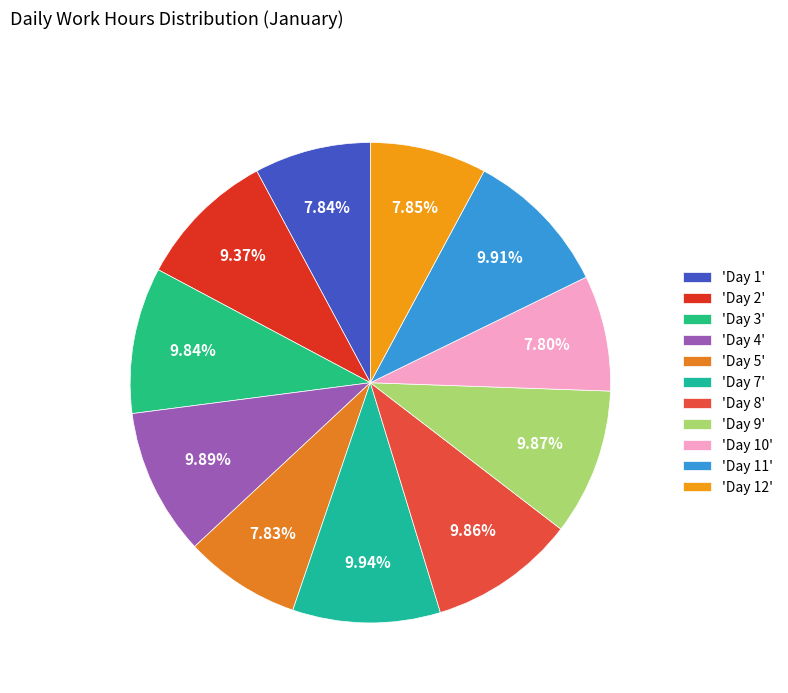

How many segments does this pie chart have?

11